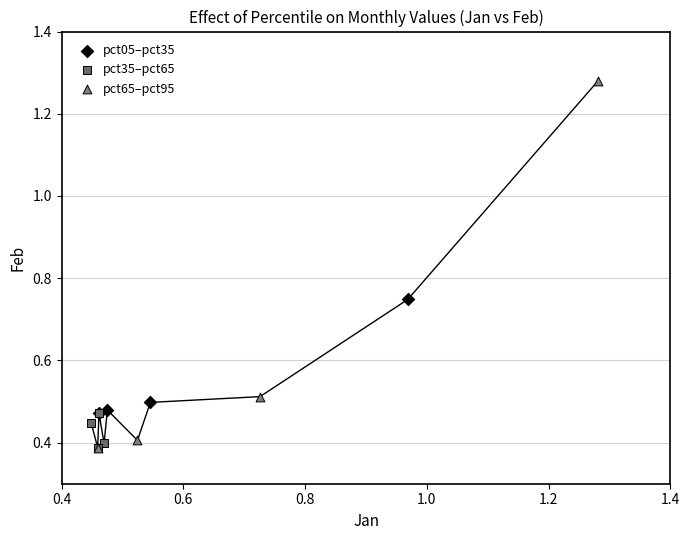

Which series has the largest Y range (max minus min)?

pct65–pct95